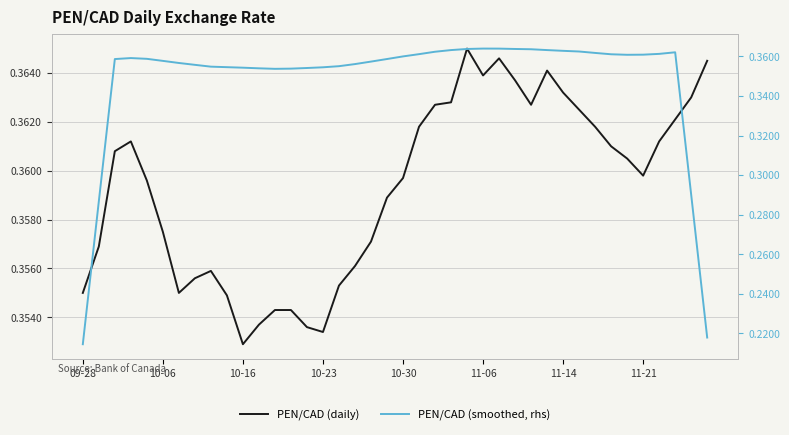

Count the PEN/CAD (smoothed, rhs) values in the range 0 to 1.

40